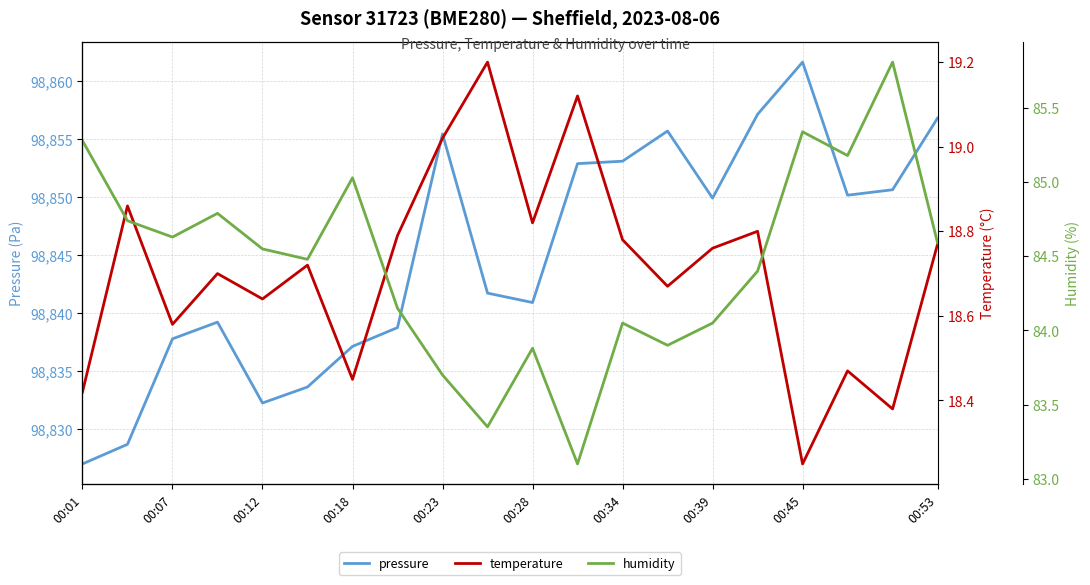

True or false: temperature and humidity intersect in this chart.

False